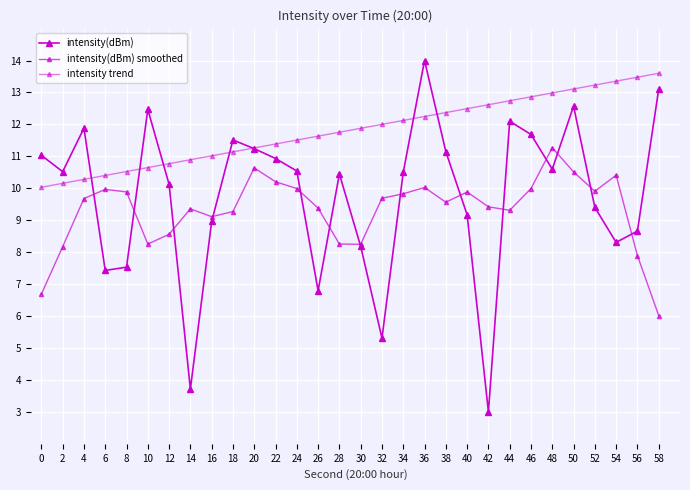

Rank the categories by intensity(dBm) value from lowest to highest.

42, 14, 32, 26, 6, 8, 30, 54, 56, 16, 40, 52, 12, 28, 34, 2, 24, 48, 22, 0, 38, 20, 18, 46, 4, 44, 10, 50, 58, 36